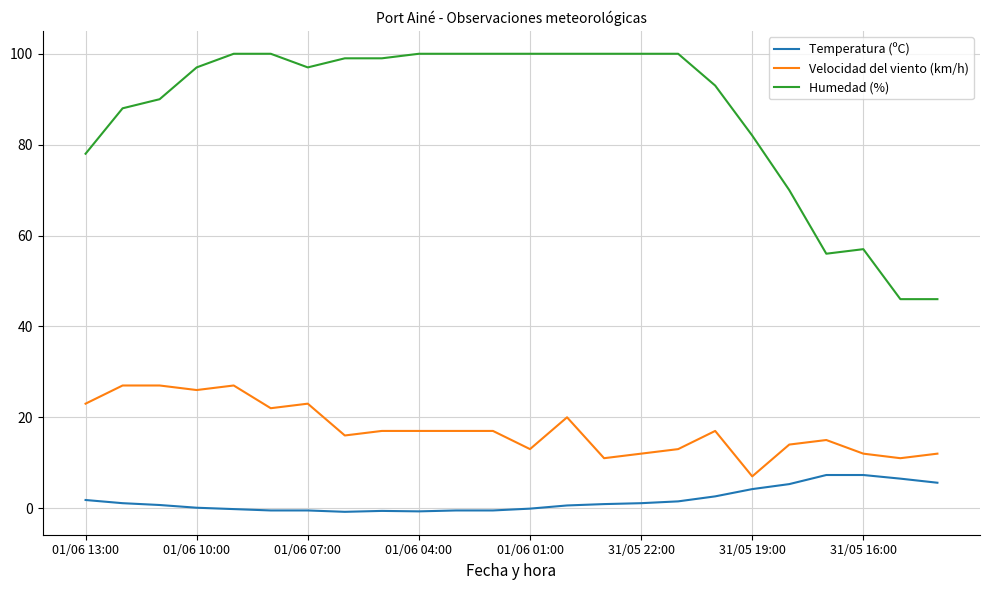

What are all the series names shown in the legend?

Temperatura (ºC), Velocidad del viento (km/h), Humedad (%)